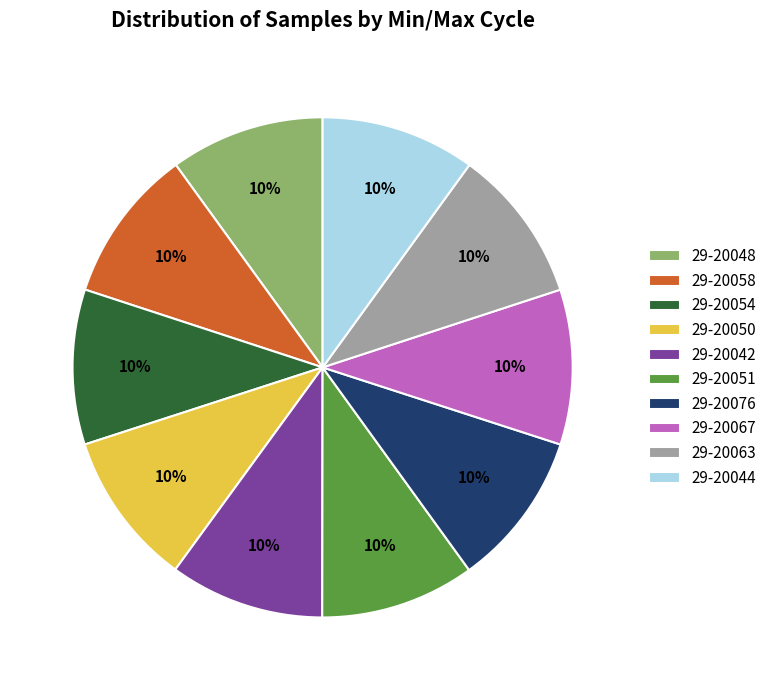

To the nearest percent, what is the combined percentage of 29-20050 and 29-20058?

20%